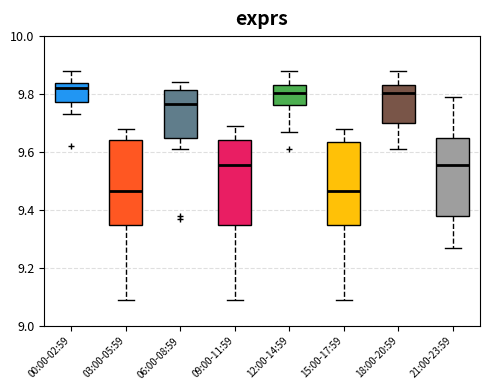

Where does the upper whisker of the box for 06:00-08:59 end on the y-axis? The values are not printed on the chart, so give them approximately, as read against the axis.

9.84